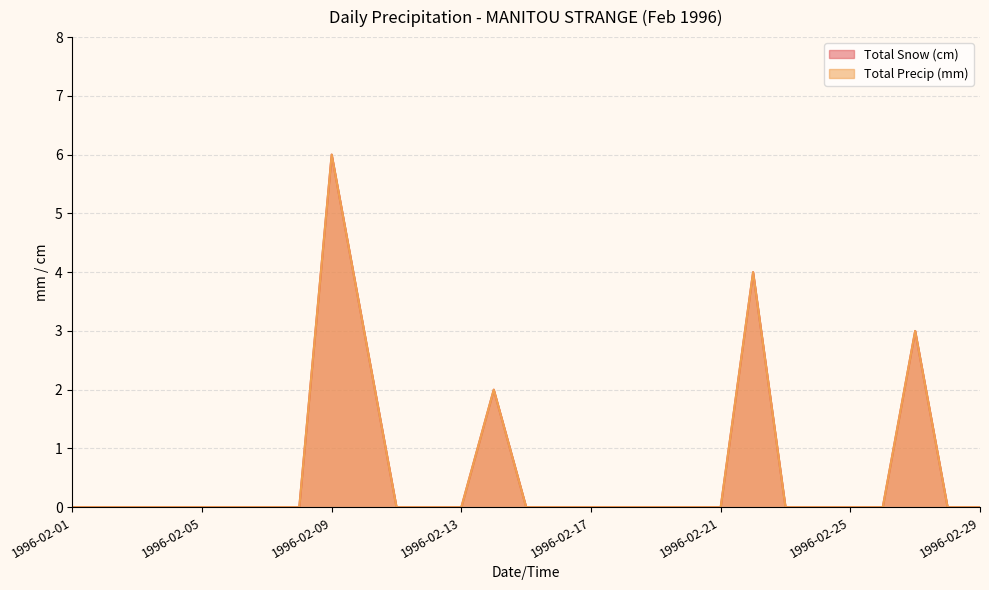

What is the total value across all series at 1996-02-10?

6